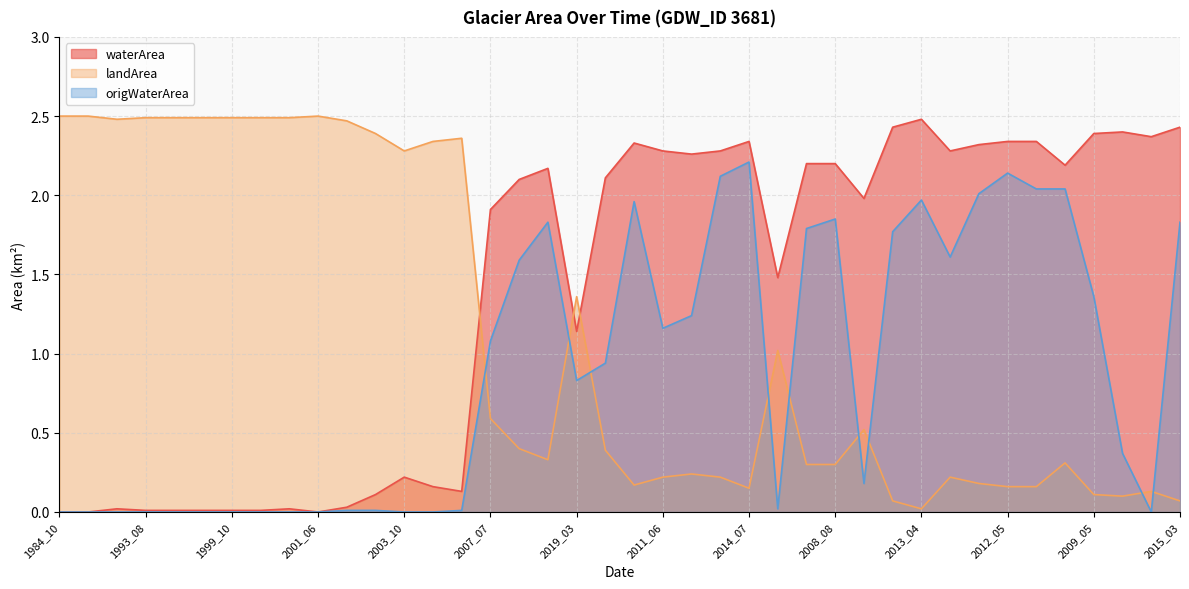

True or false: landArea has a value of 2.4 at 2004_10.

True